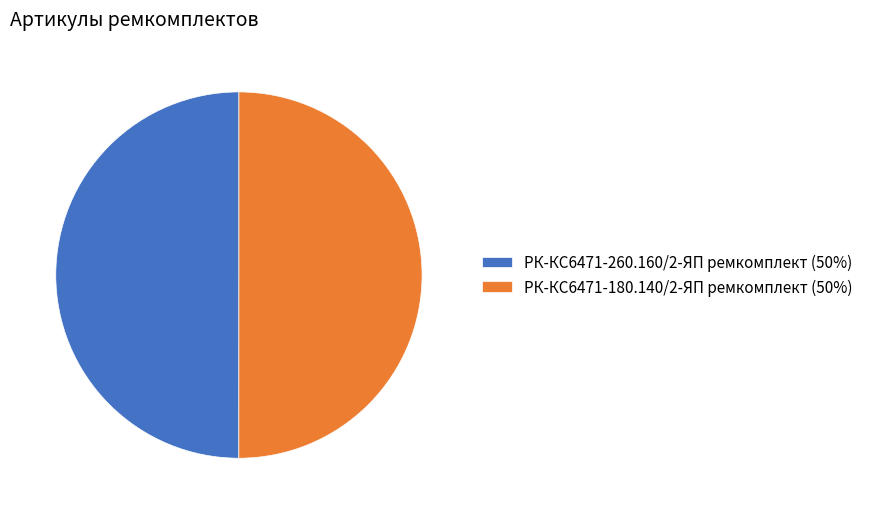

Combined, do РК-КС6471-180.140/2-ЯП ремкомплект (50%) and РК-КС6471-260.160/2-ЯП ремкомплект (50%) account for over 50%?

Yes